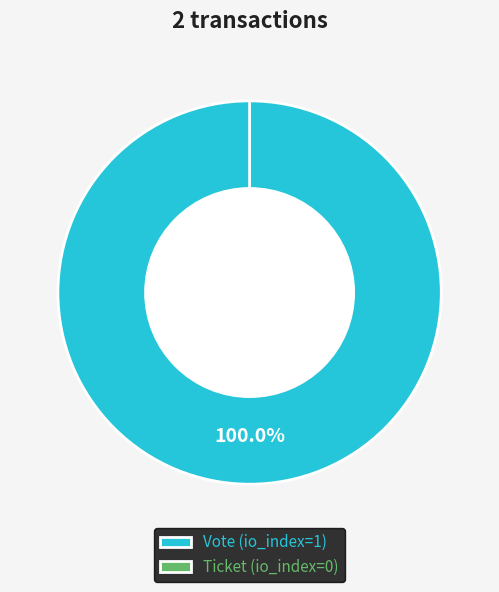

What percentage do Vote (io_index=1) and Ticket (io_index=0) together represent?

100.0%